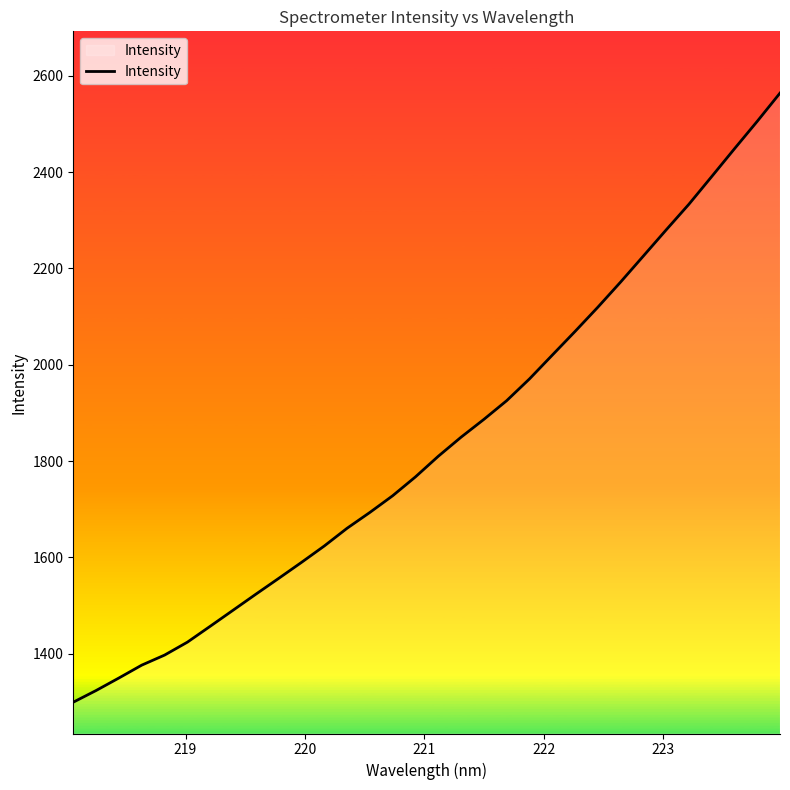

What is the difference between the maximum and minimum values?

1264.3